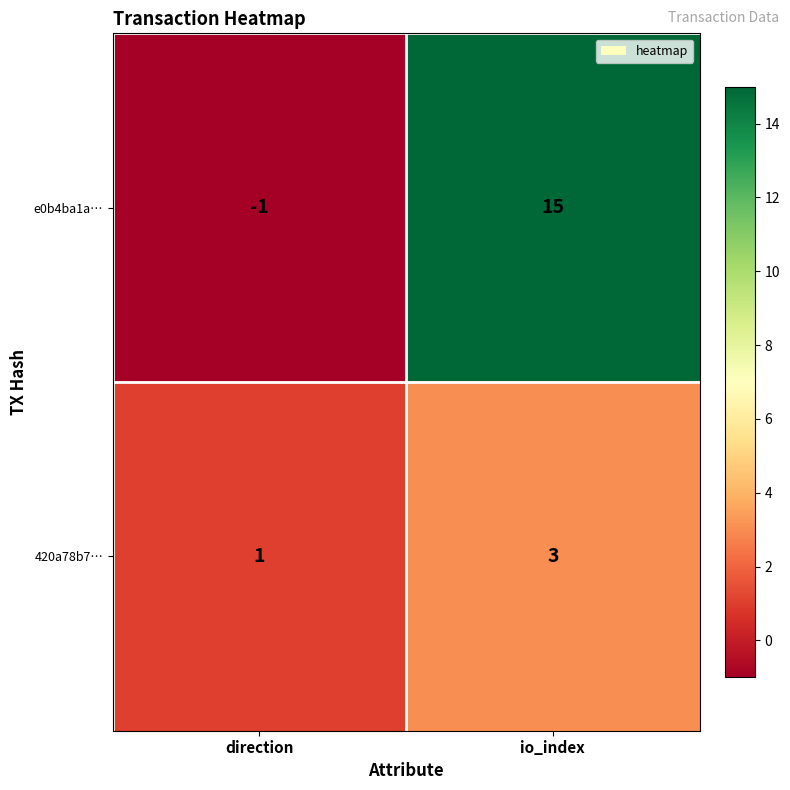

At which label is e0b4ba1a… closest to 7?

direction